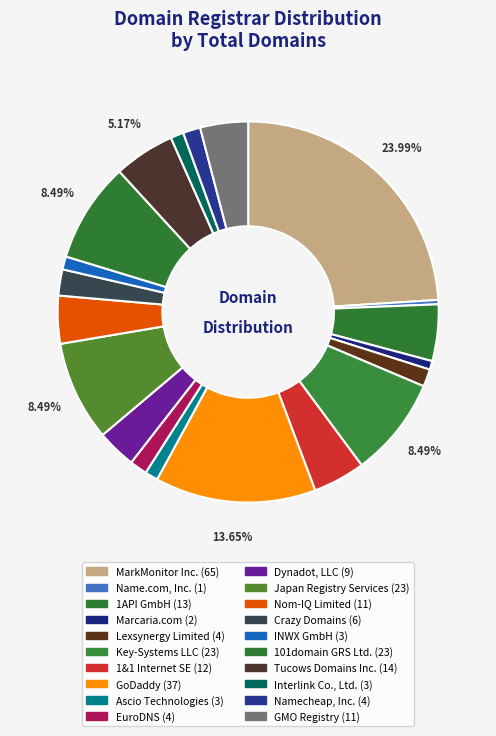

How many slices are in this pie chart?

20